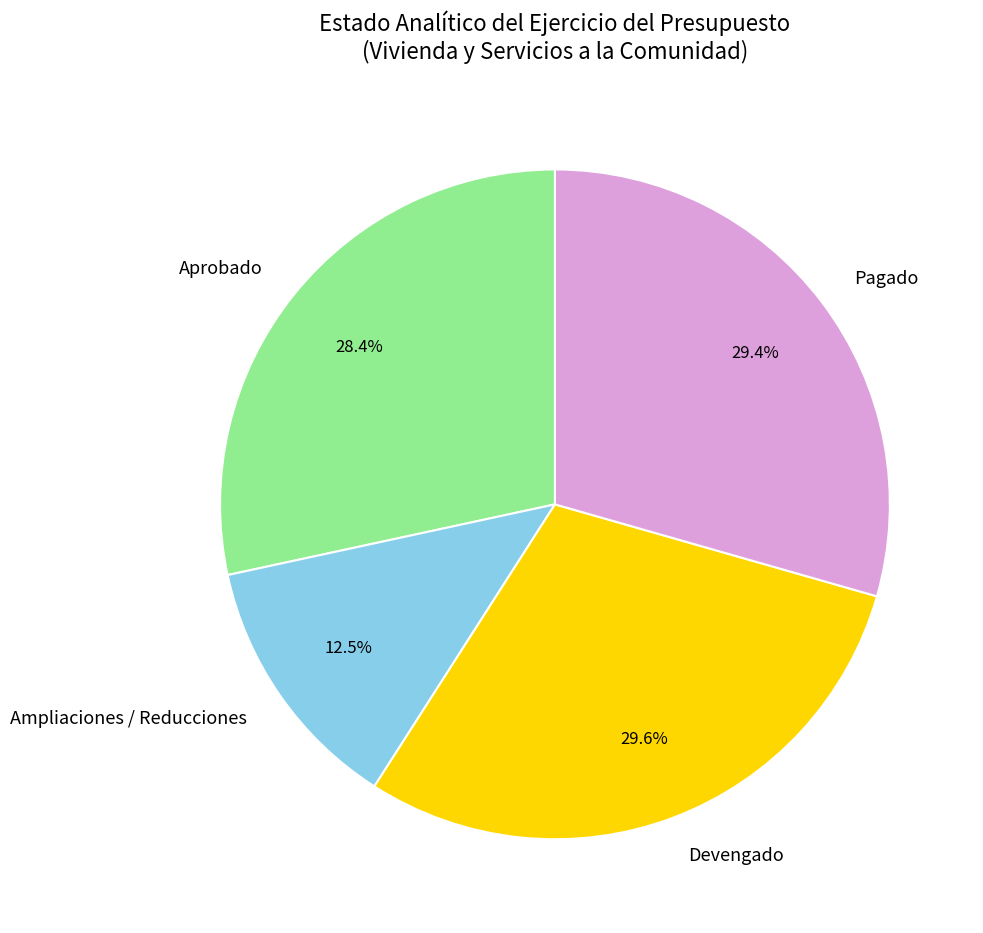

Is Ampliaciones / Reducciones the majority of the pie?

No